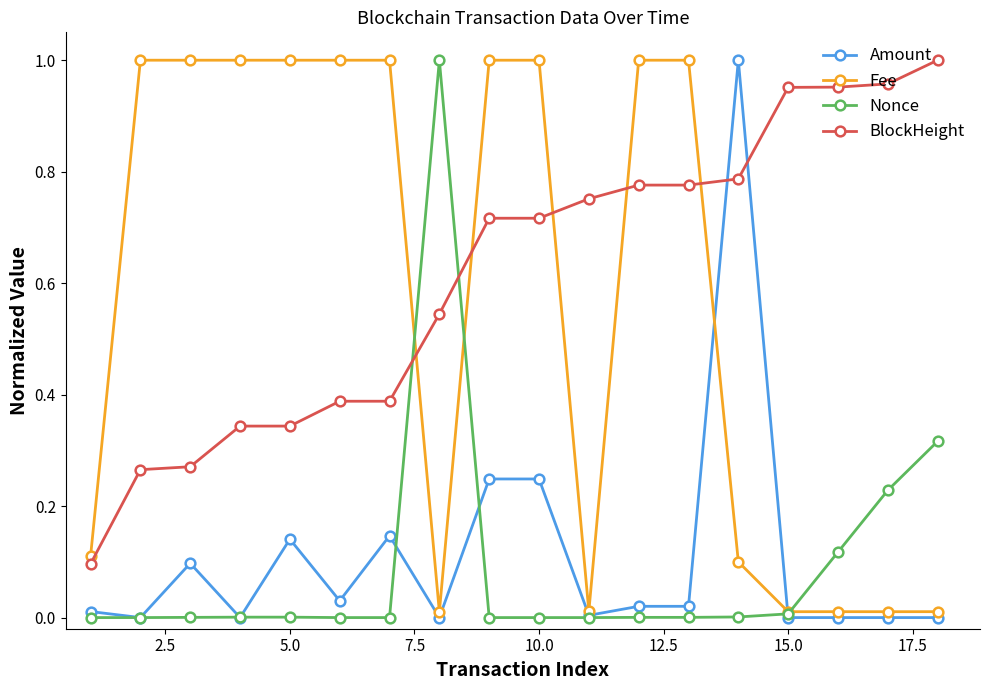

True or false: Fee and BlockHeight cross at least once.

True